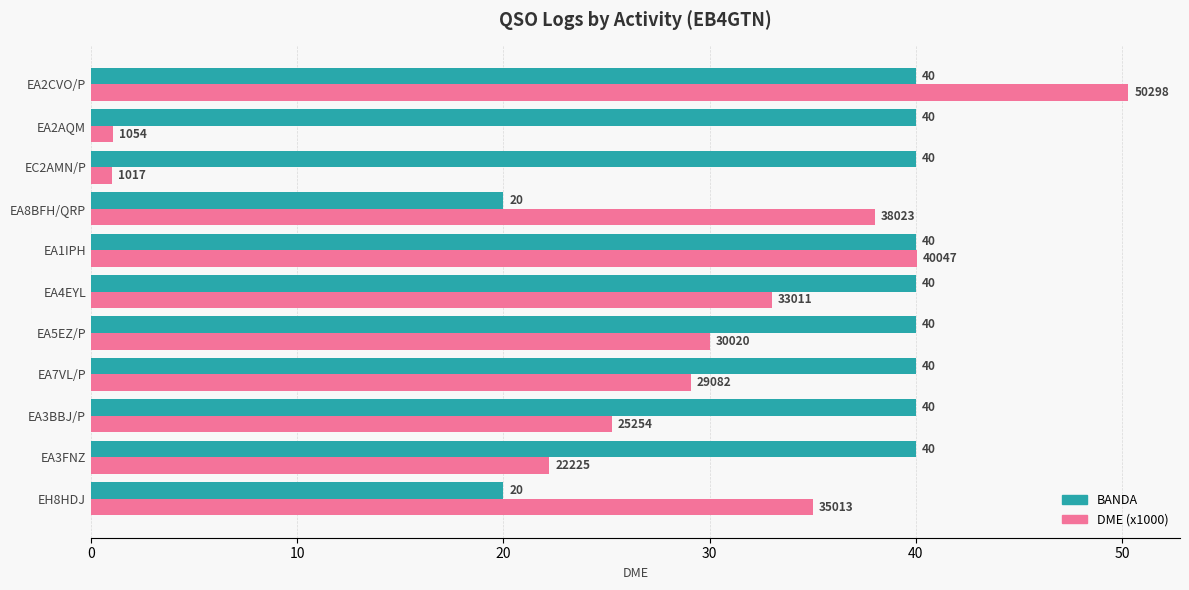

The DME (x1000) series shows 15.6 at EA3BBJ/P. True or false?

False